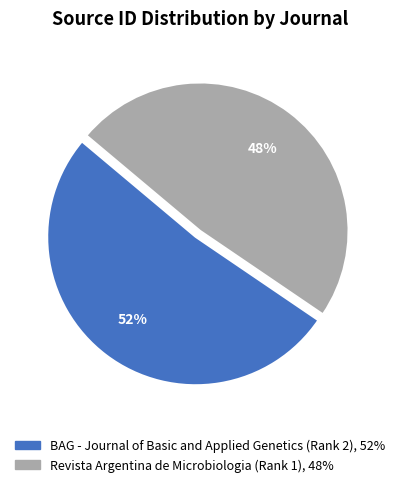

Which category has the biggest portion of the pie?

BAG - Journal of Basic and Applied Genetics (Rank 2)